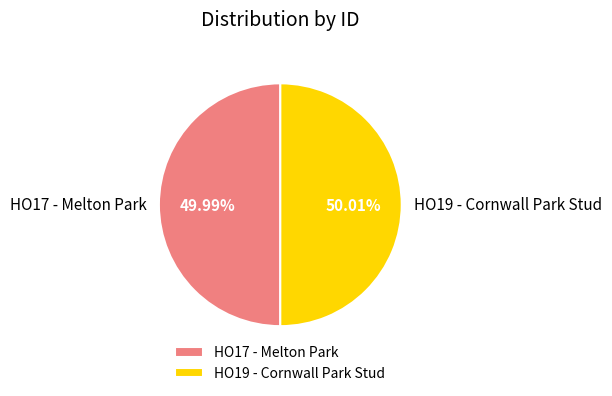

How many segments does this pie chart have?

2